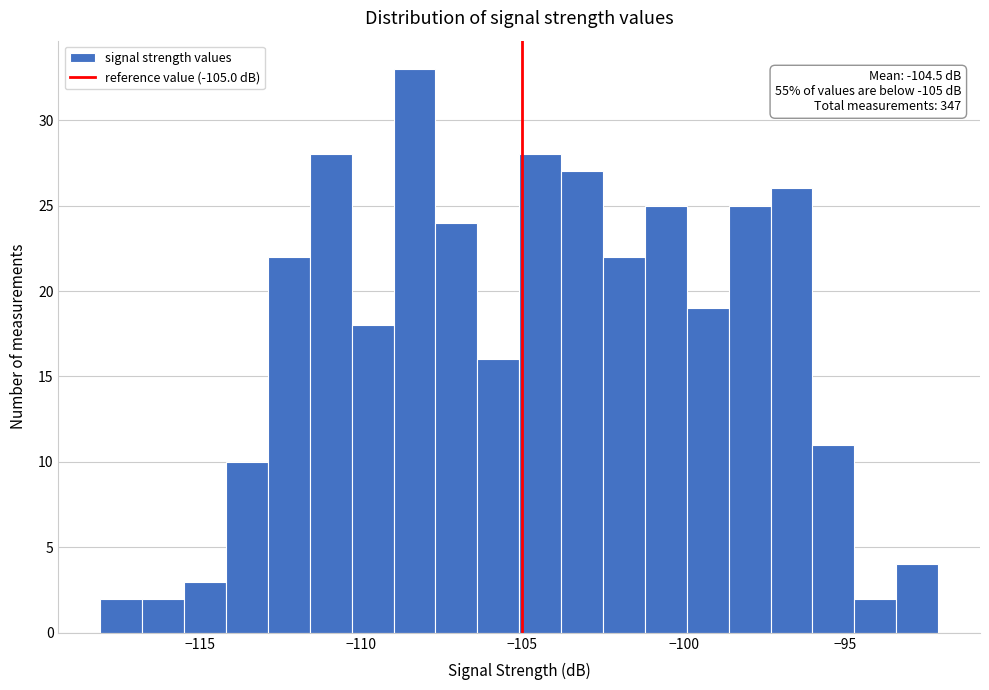

Read against the x-axis, roughly where is the centre of the tallest bar?

-108.5